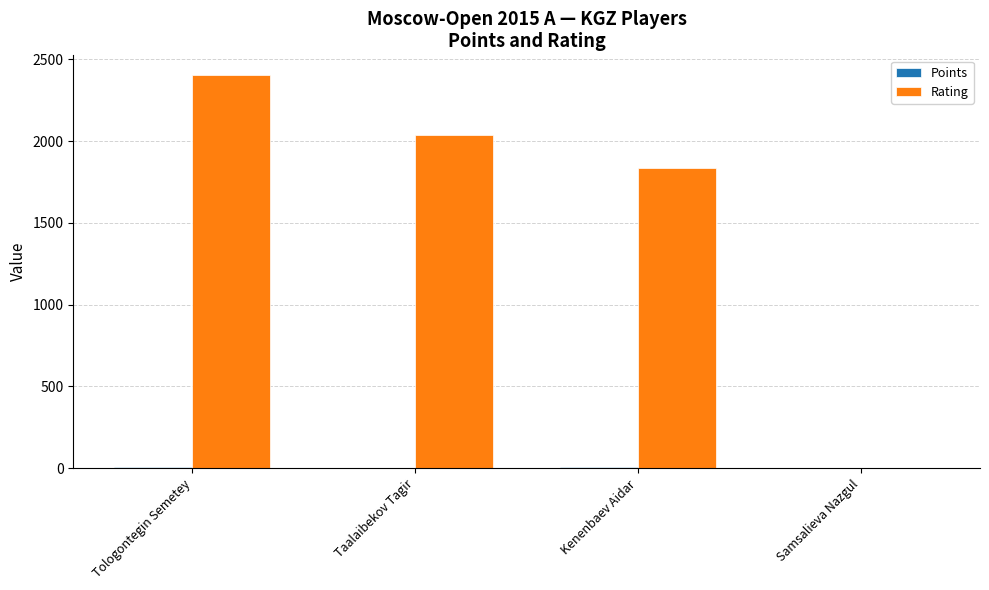

At which category does the chart reach its peak across all series?

Tologontegin Semetey